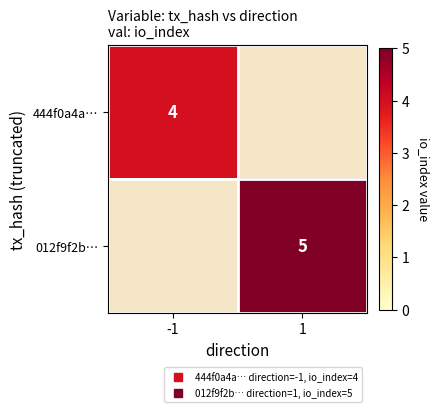

Is the value of 012f9f2b… at -1 greater than the value of 444f0a4a… at 1?

No